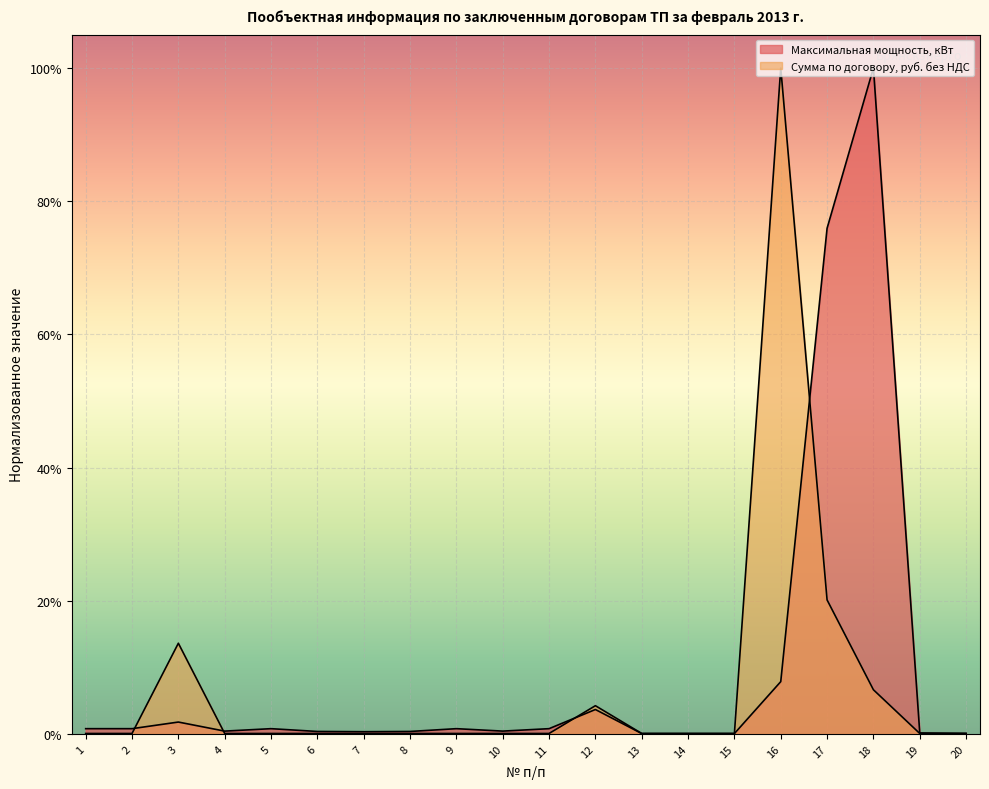

What are all the series names shown in the legend?

Максимальная мощность, кВт, Сумма по договору, руб. без НДС